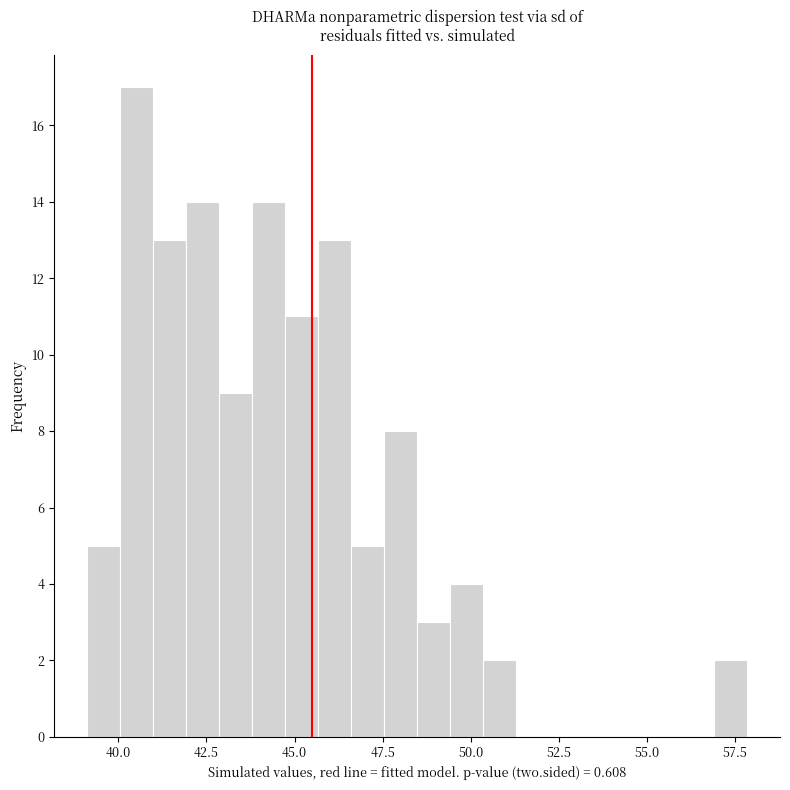

Around what value on the x-axis is the tallest bar? Give the approximate position of its centre, as read against the axis.

40.5